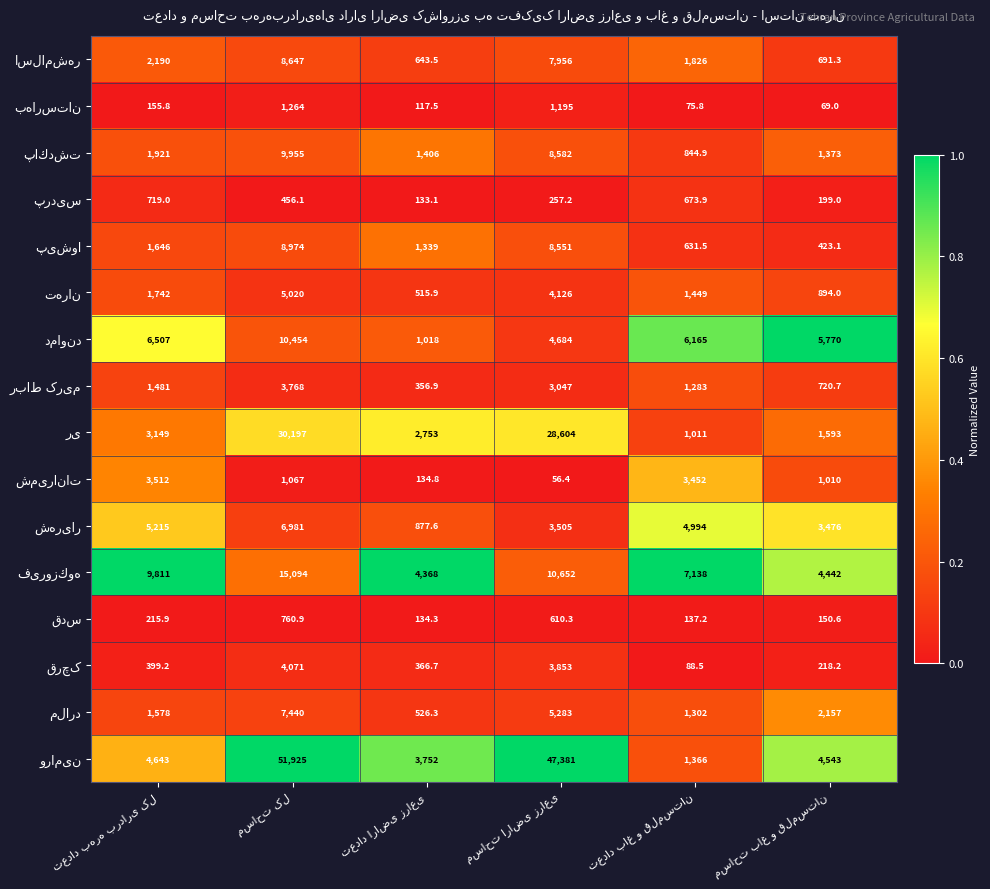

What is the minimum value shown in the chart?

56.4